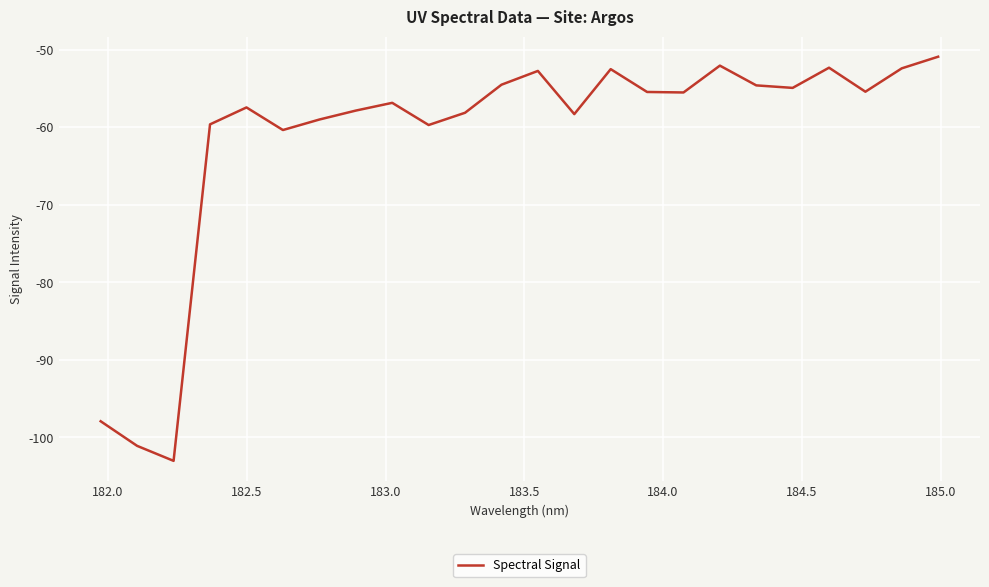

What is the minimum value shown in the chart?

-103.0